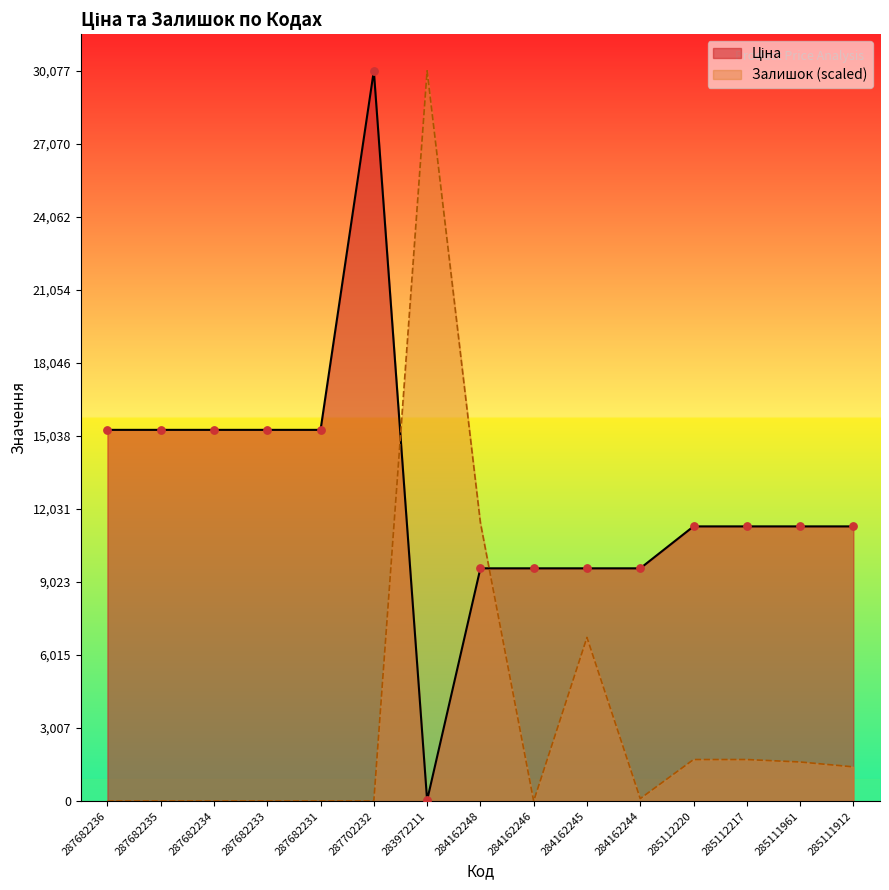

At how many categories does at least one series exceed 28849?

2